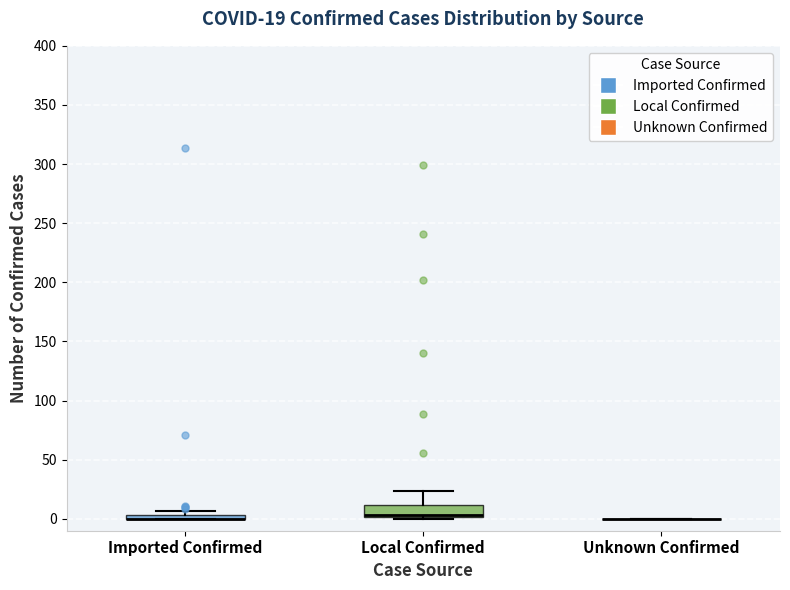

Which box is the tallest, from its lower edge to its upper edge?

Local Confirmed